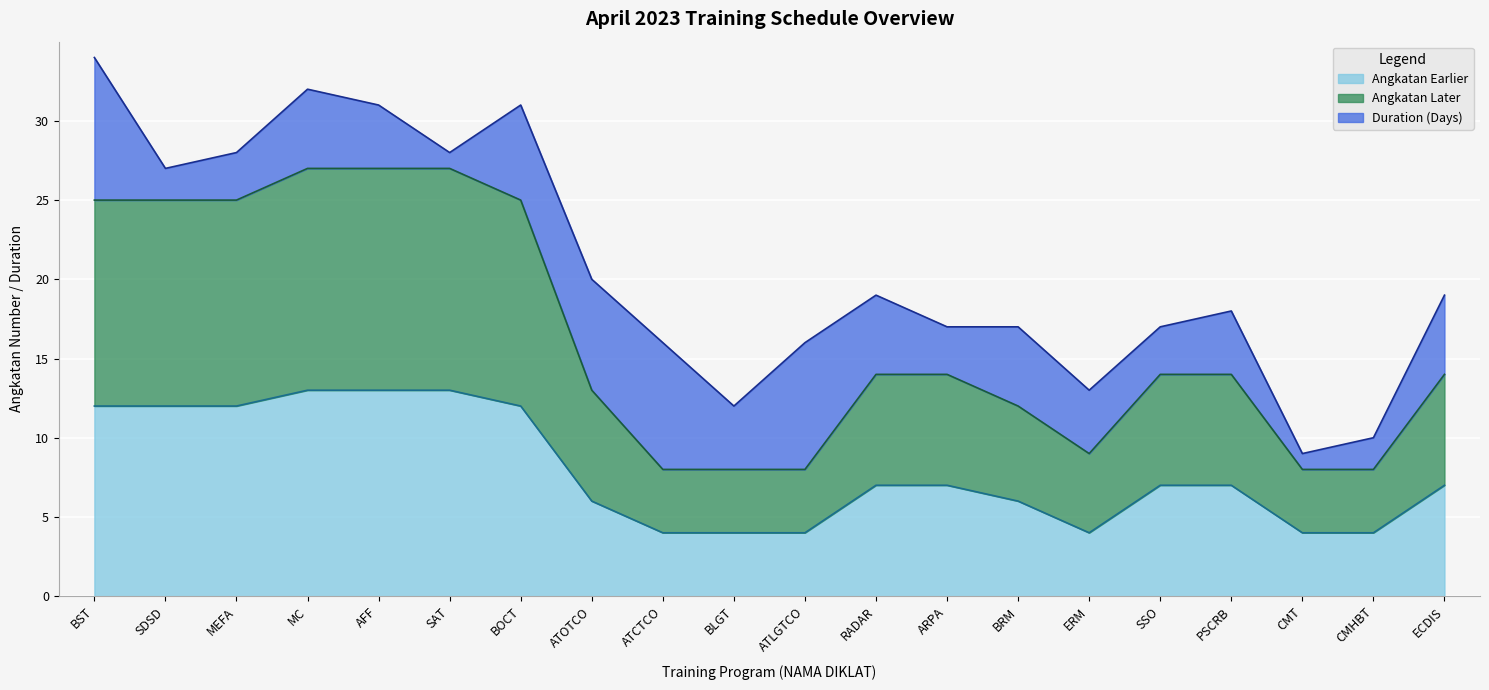

What is the difference between the maximum and minimum values in the Angkatan Earlier series?

9